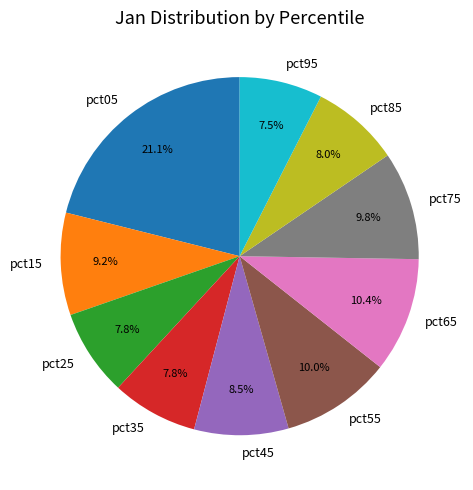

Does any single category account for the majority?

No